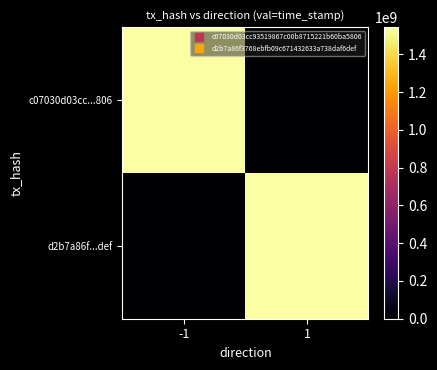

Reading left to right, extract all data points from this chart.

c07030d03cc...806: -1=1544496697	1=0
d2b7a86f...def: -1=0	1=1544265043